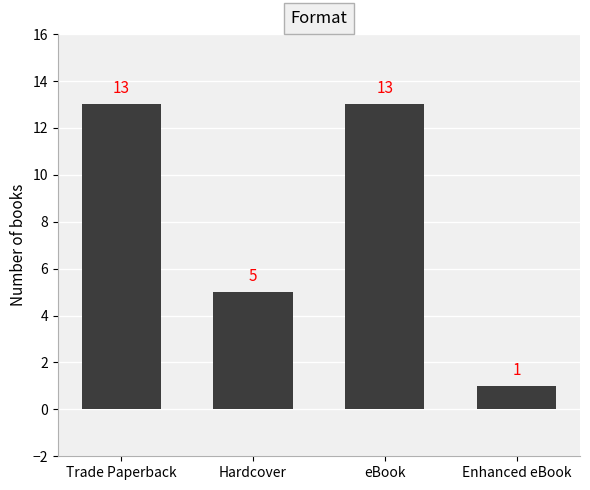

What is the difference between the maximum and second lowest values?

8